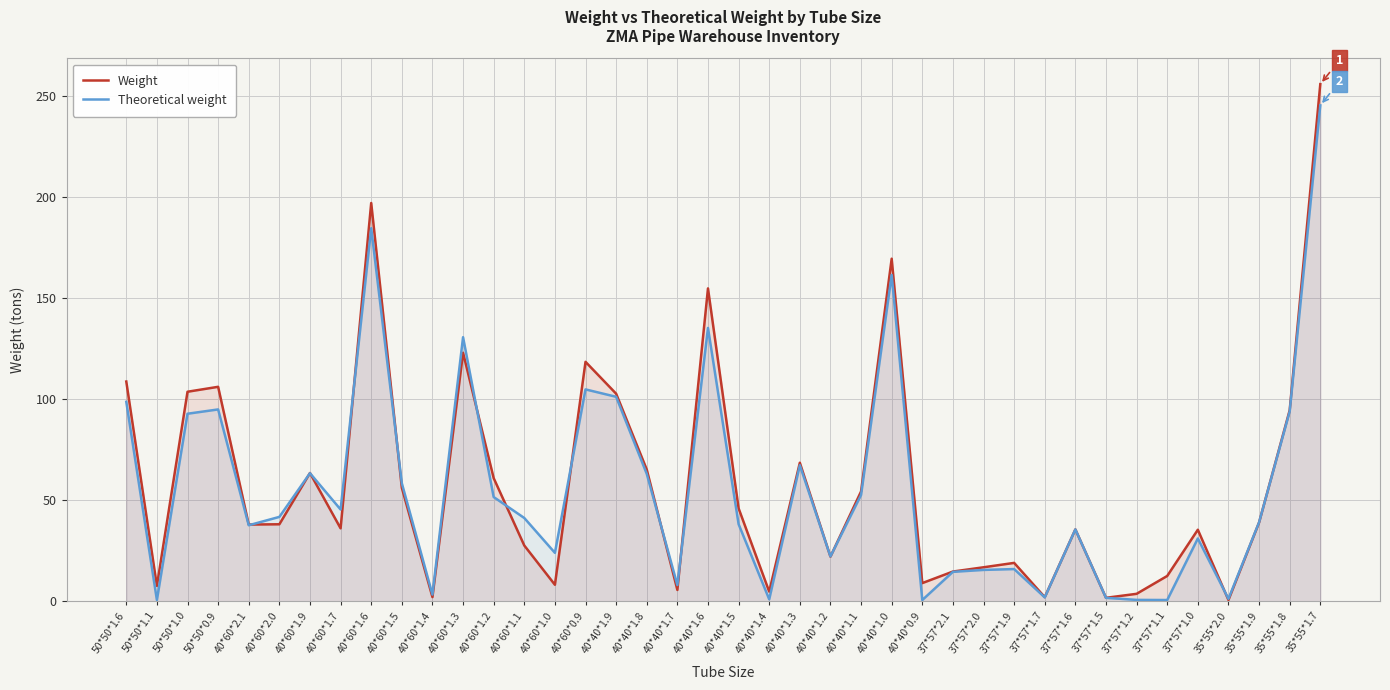

Rank the series by their maximum value, from highest to lowest.

Weight, Theoretical weight